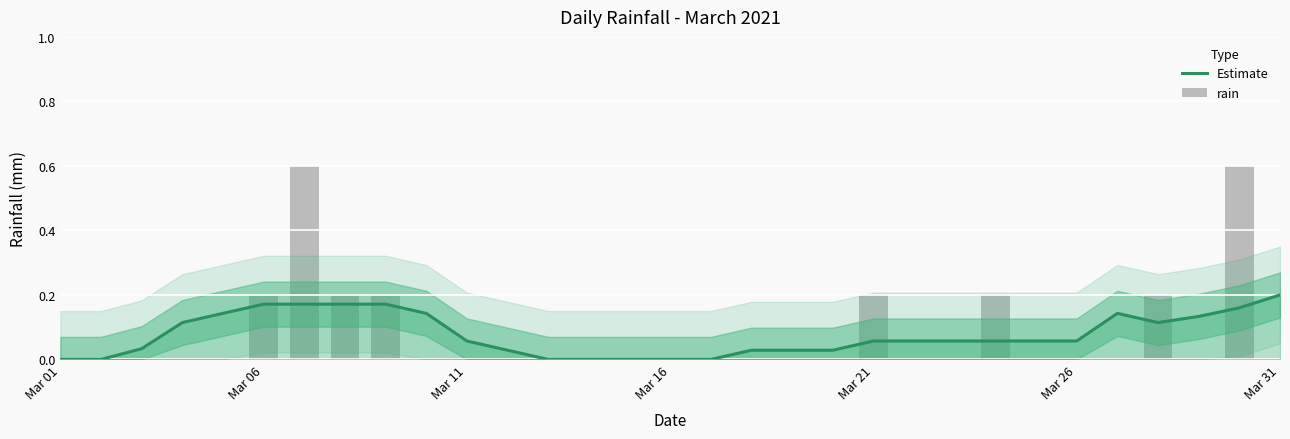

At which label does Estimate reach its peak?

Mar 31